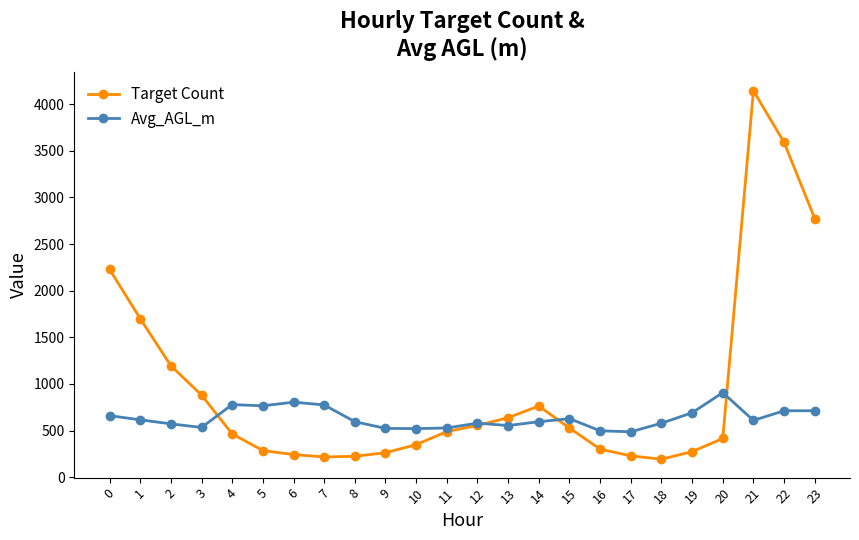

At which category does Avg_AGL_m reach its first local valley?

3